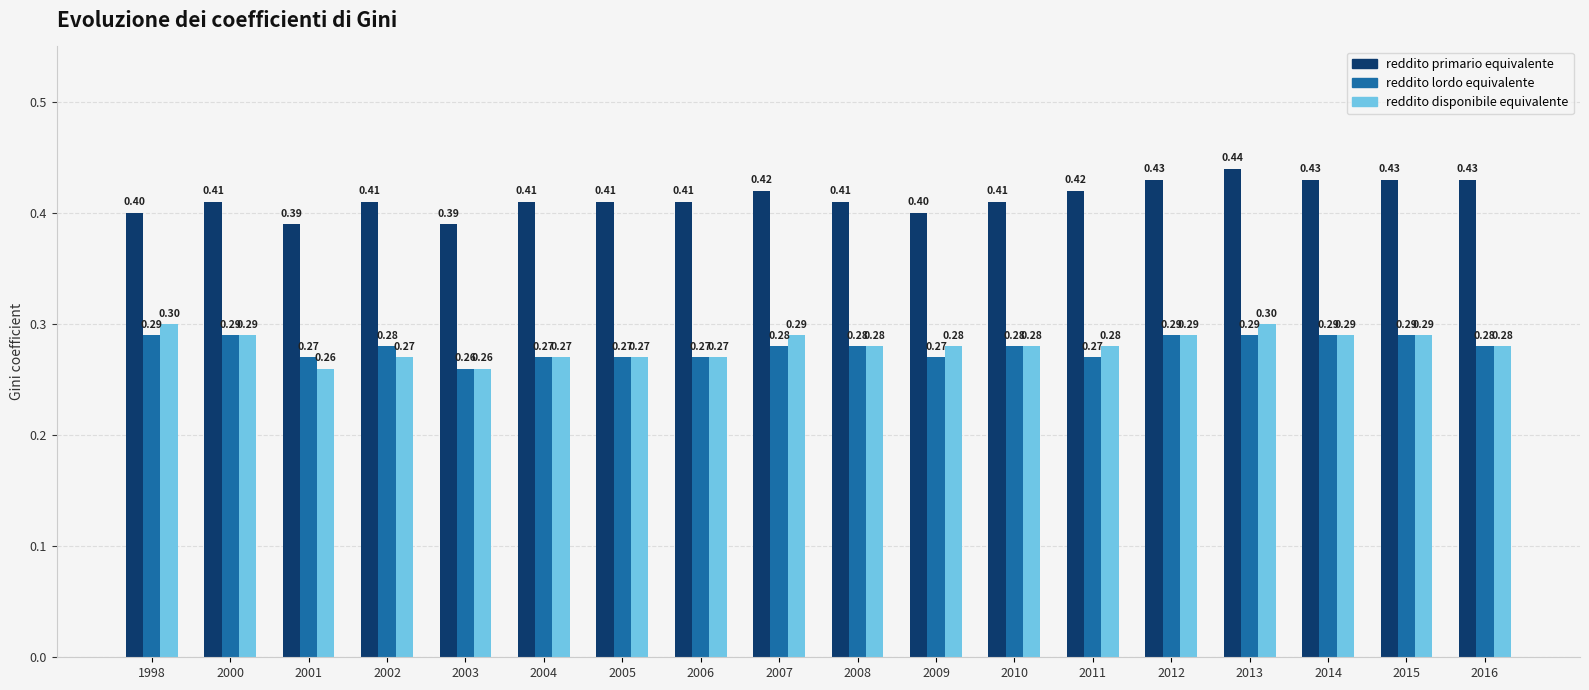

How many distinct data groups are displayed?

3